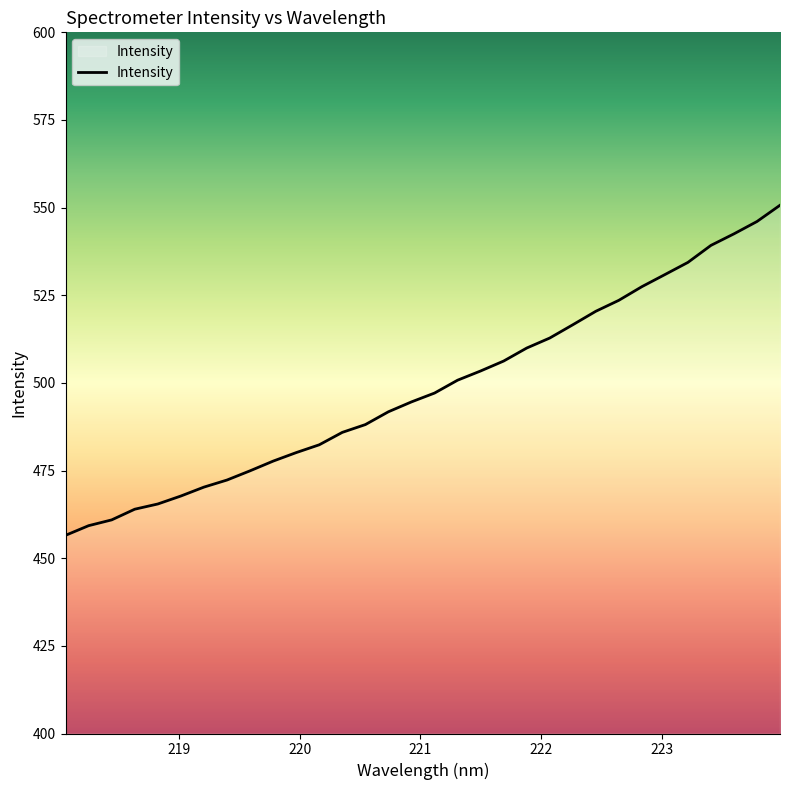

What is the greatest value displayed?

550.7